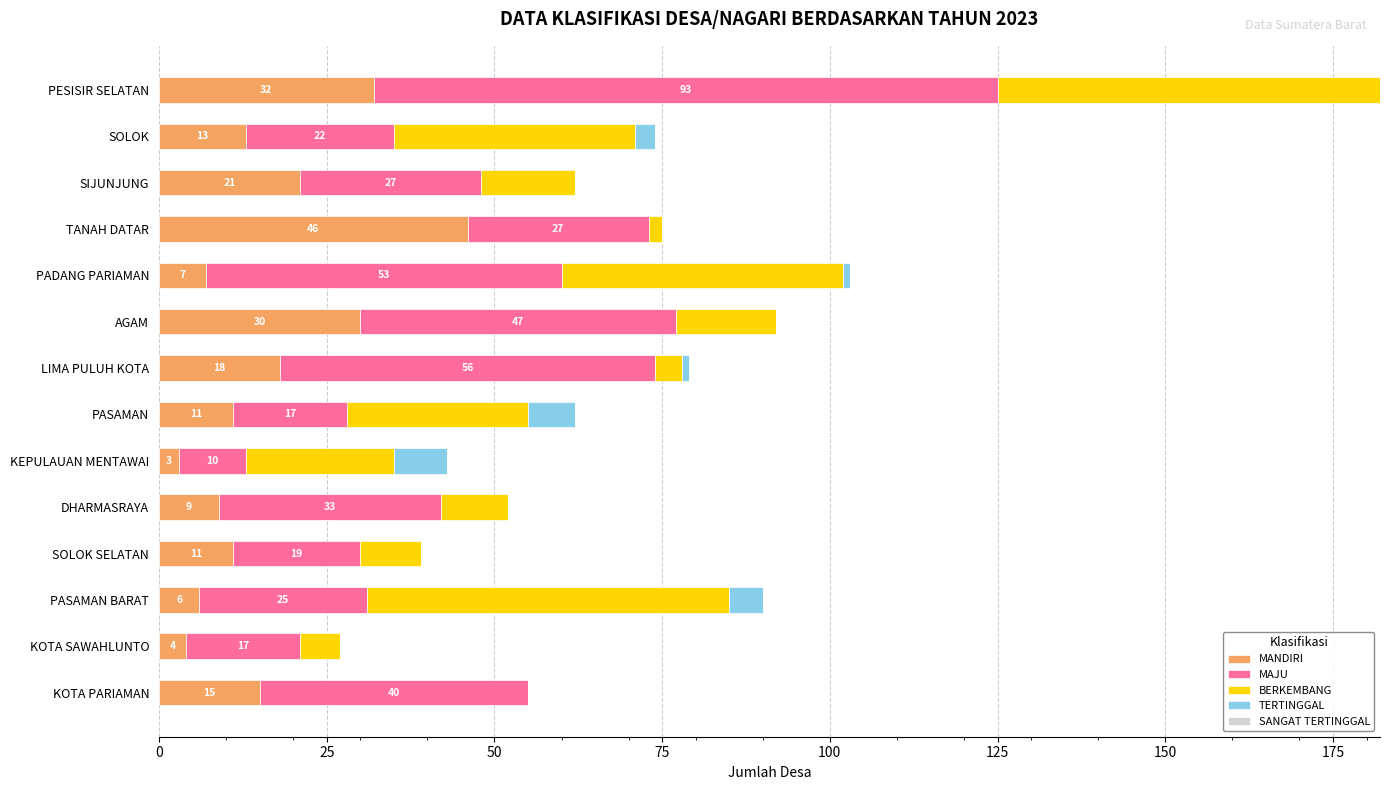

Read the MANDIRI value at KOTA PARIAMAN, to the nearest 10.

20